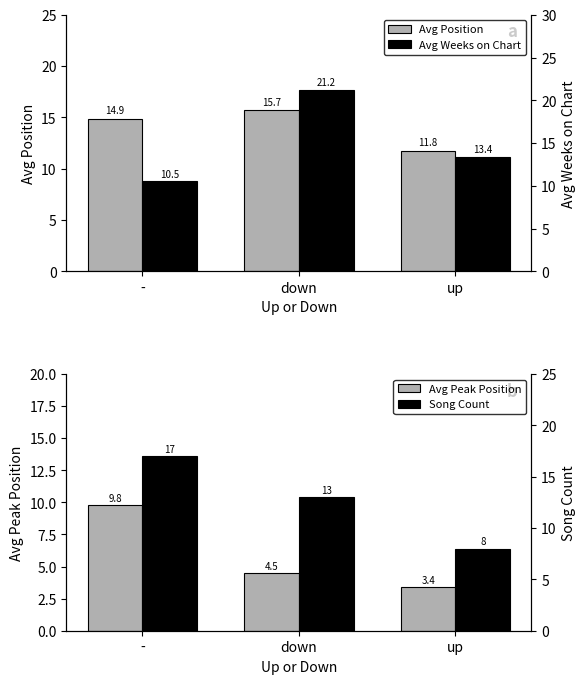

The Avg Weeks on Chart series shows 21.2 at down. True or false?

True